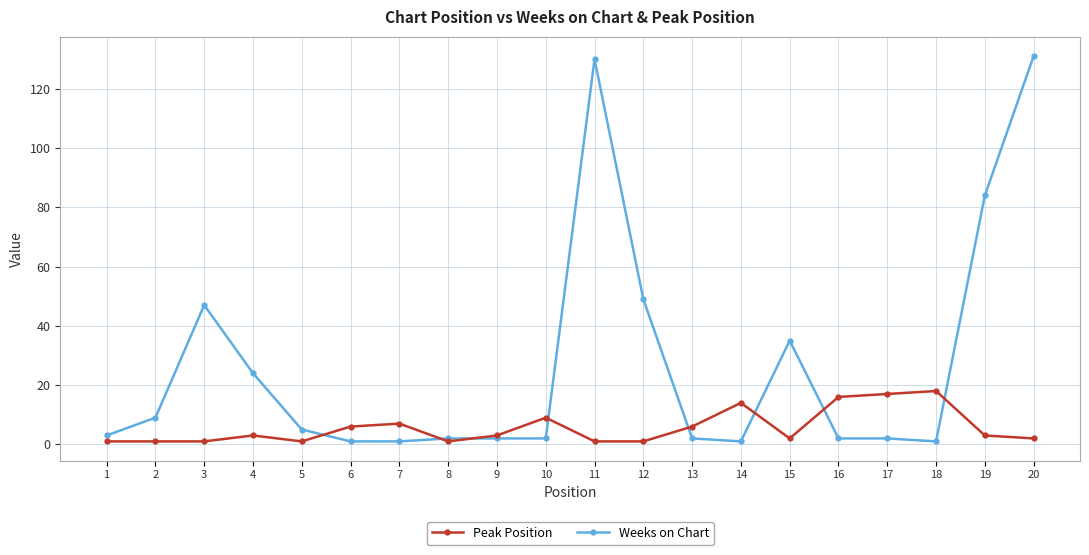

What are all the series names shown in the legend?

Peak Position, Weeks on Chart